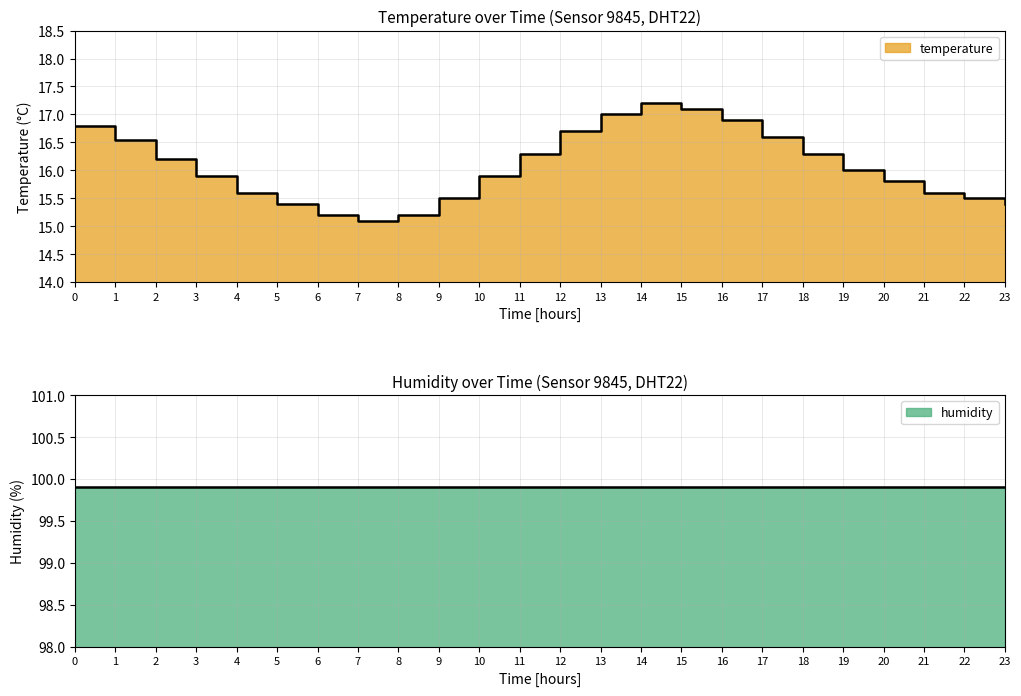

Between 18 and 21, which is larger?

18